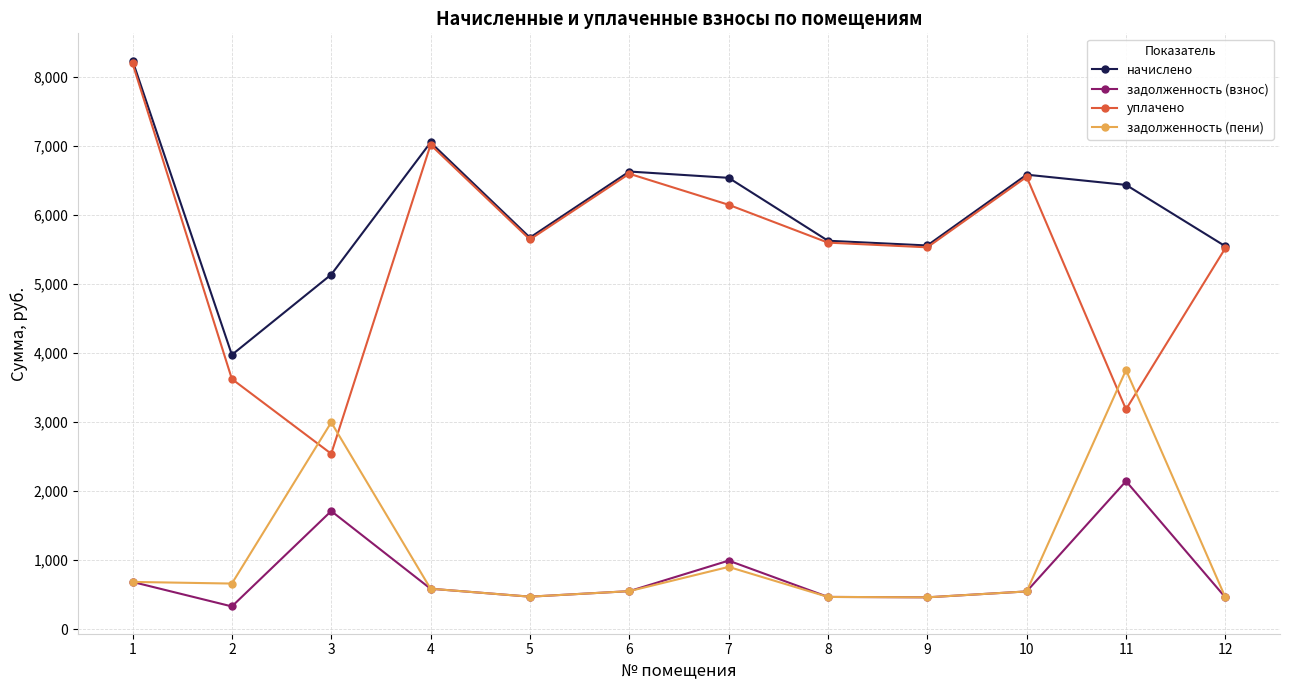

Which series has the largest range (max minus min)?

уплачено